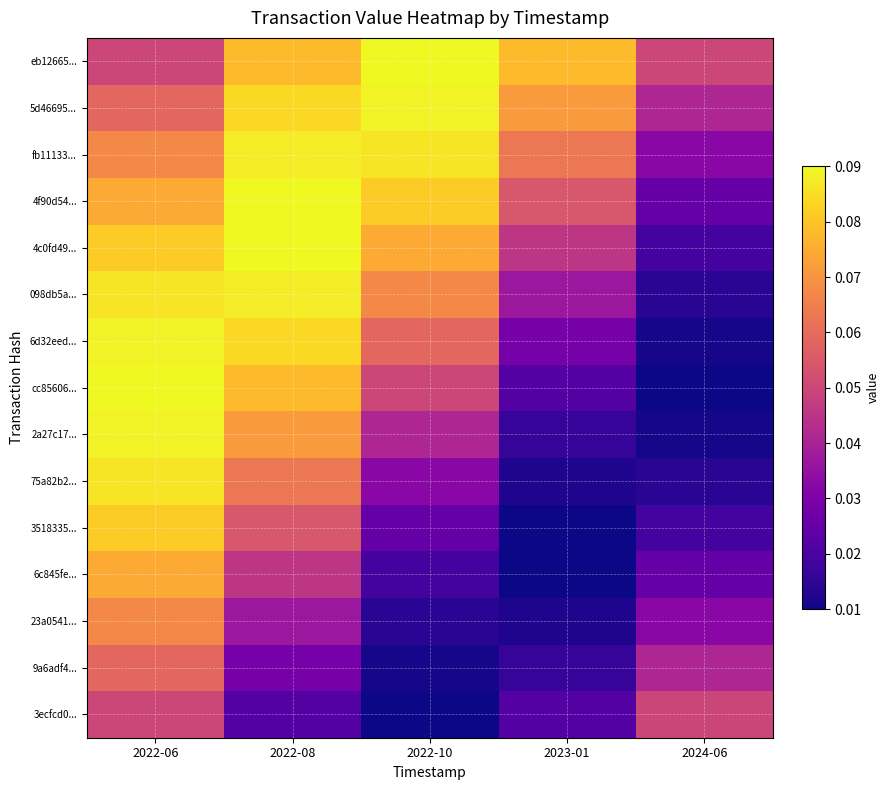

Count the number of data series in this chart.

15